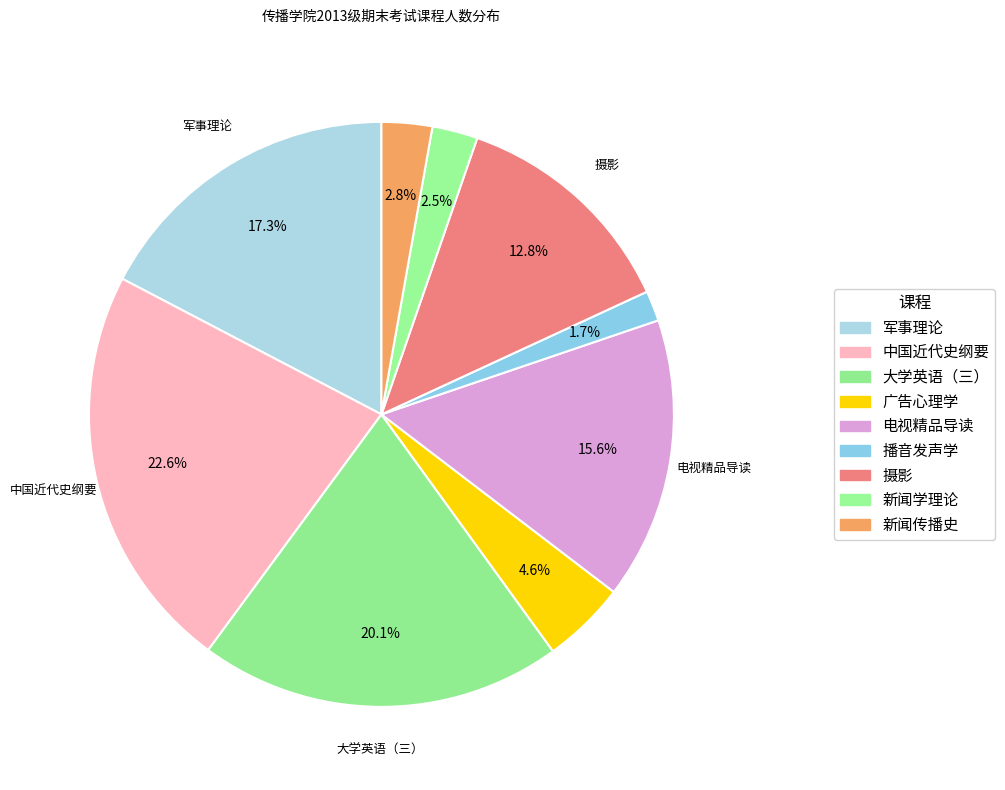

How many slices are in this pie chart?

9